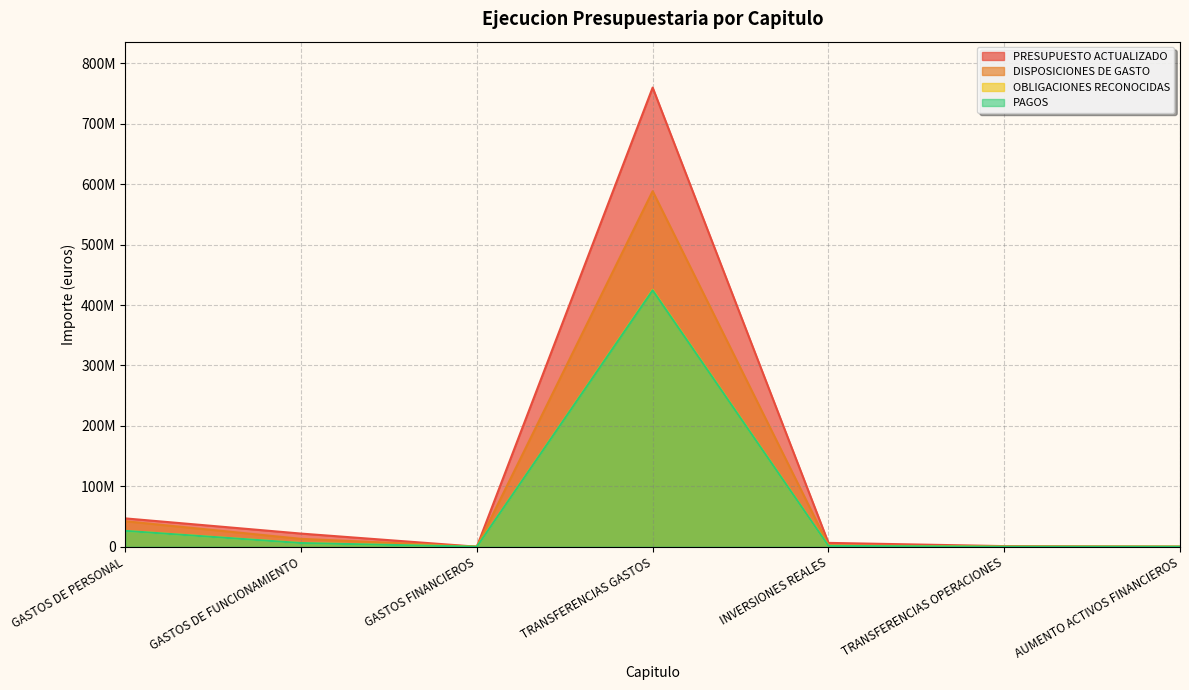

Which series has the widest spread of values?

PRESUPUESTO ACTUALIZADO